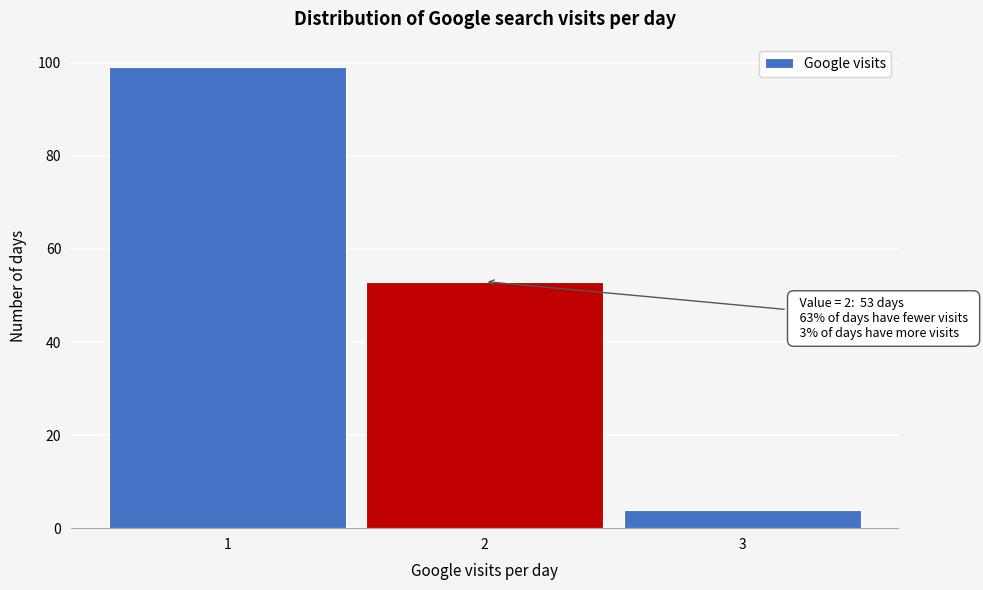

Over which range of the x-axis is the bar tallest?

0.5 to 1.5